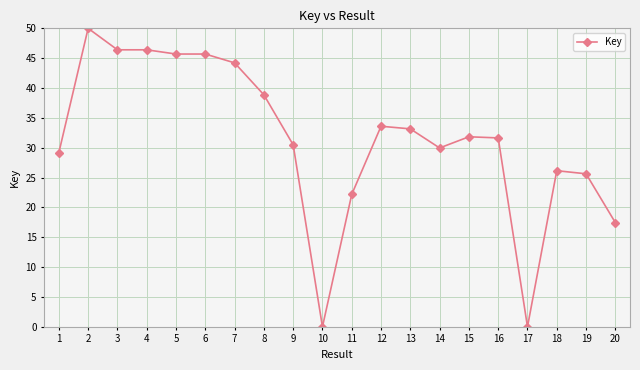

True or false: there are more than 1 points higher than both neighbors.

True